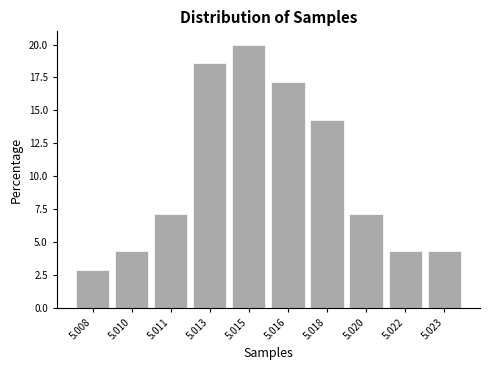

Reading right to left, list all the values displayed in this chart.

4.3	4.3	7.1	14.3	17.1	20.0	18.6	7.1	4.3	2.9